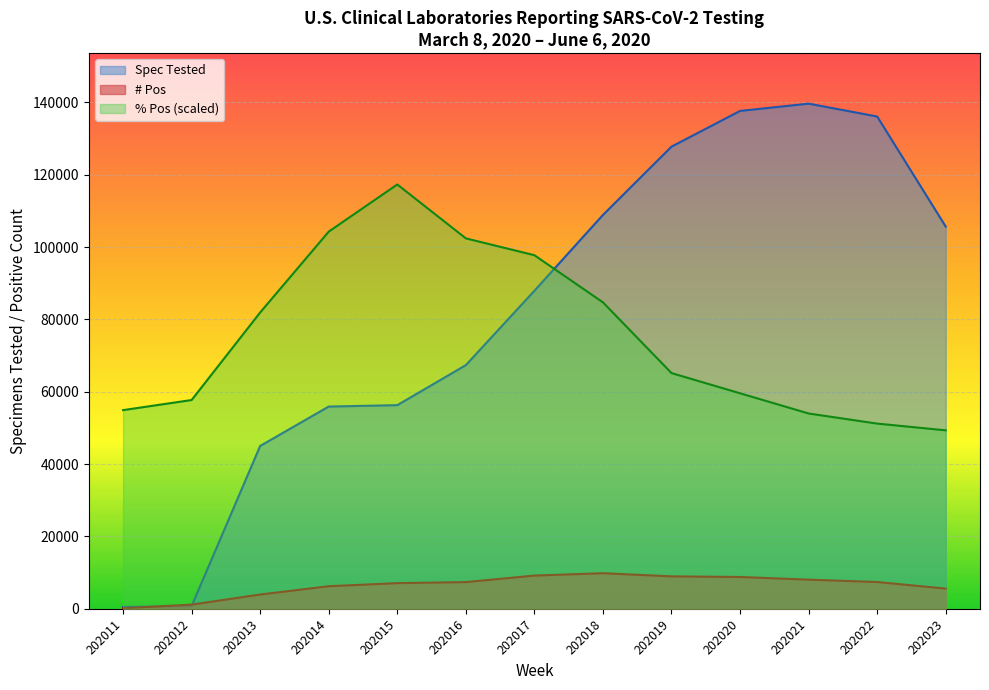

Reading left to right, transcribe all the data shown in this chart.

Spec Tested: 202011=493.0	202012=759.0	202013=45031.0	202014=55919.0	202015=56303.0	202016=67370.0	202017=87926.0	202018=108883.0	202019=127763.0	202020=137638.0	202021=139651.0	202022=136094.0	202023=105670.0
# Pos: 202011=147.0	202012=1169.0	202013=3957.0	202014=6250.0	202015=7107.0	202016=7391.0	202017=9189.0	202018=9849.0	202019=8976.0	202020=8802.0	202021=8065.0	202022=7415.0	202023=5593.0
% Pos: 202011=54929.4	202012=57722.4	202013=81928.6	202014=104272.7	202015=117306.8	202016=102410.7	202017=97755.7	202018=84721.6	202019=65170.5	202020=59584.4	202021=53998.4	202022=51205.4	202023=49343.4